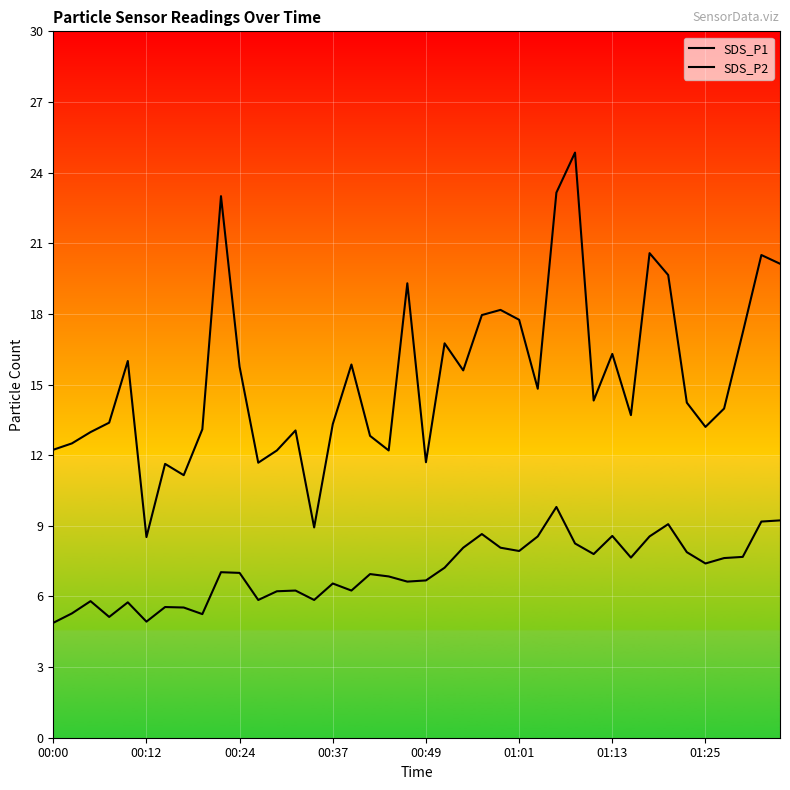

Rank the categories by SDS_P1 value from highest to lowest.

28, 27, 9, 32, 38, 39, 33, 19, 24, 23, 25, 37, 21, 30, 00:49, 16, 10, 22, 26, 29, 34, 36, 31, 00:37, 15, 35, 8, 13, 00:24, 17, 00:12, 00:00, 12, 18, 20, 11, 01:13, 01:25, 14, 01:01